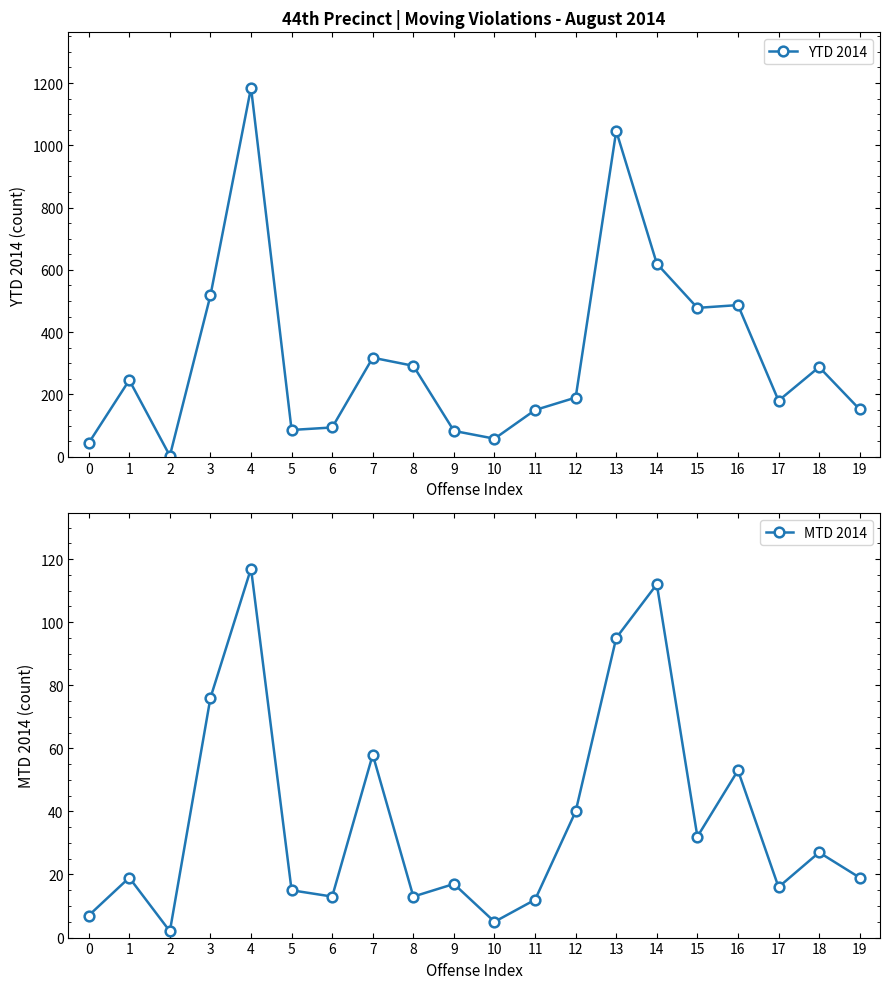

Reading right to left, what are all the values shown in this chart?

YTD 2014: 152	288	180	487	478	620	1046	190	150	58	83	292	318	94	86	1185	518	3	246	44
MTD 2014: 19	27	16	53	32	112	95	40	12	5	17	13	58	13	15	117	76	2	19	7